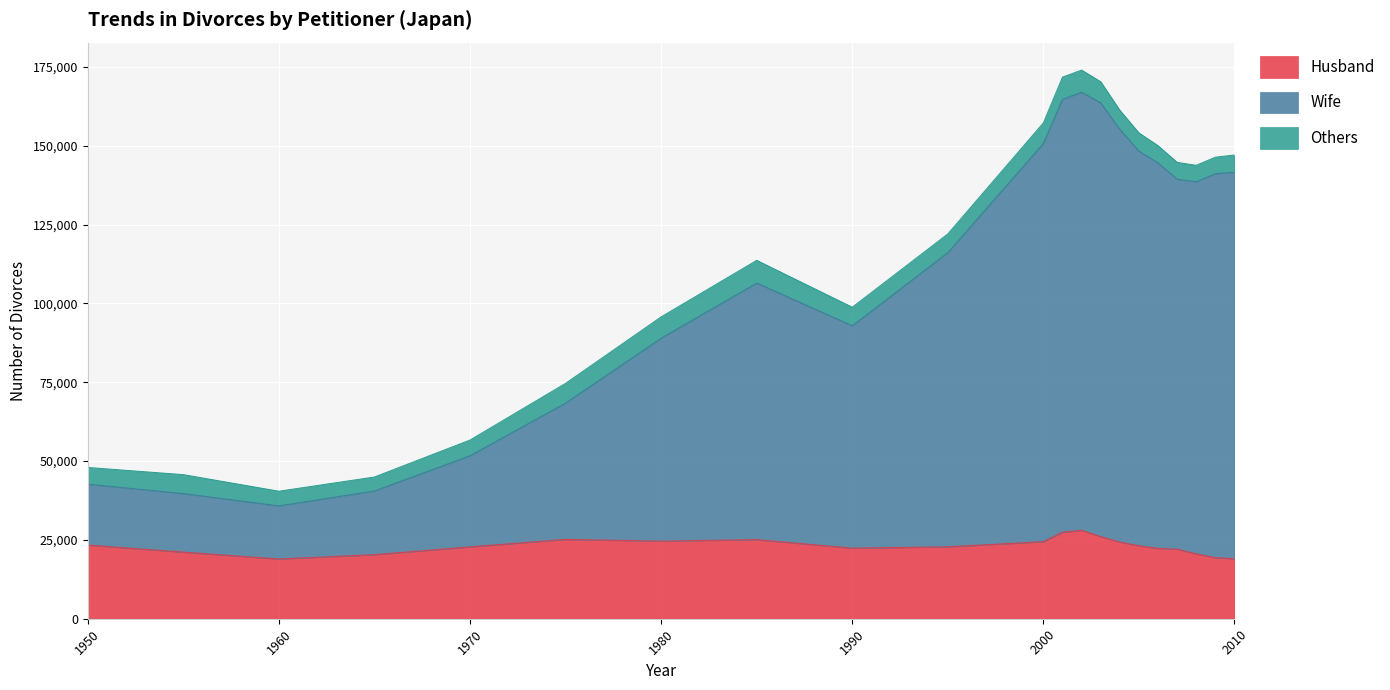

Is the value of Husband at 1960 greater than the value of Wife at 1975?

No